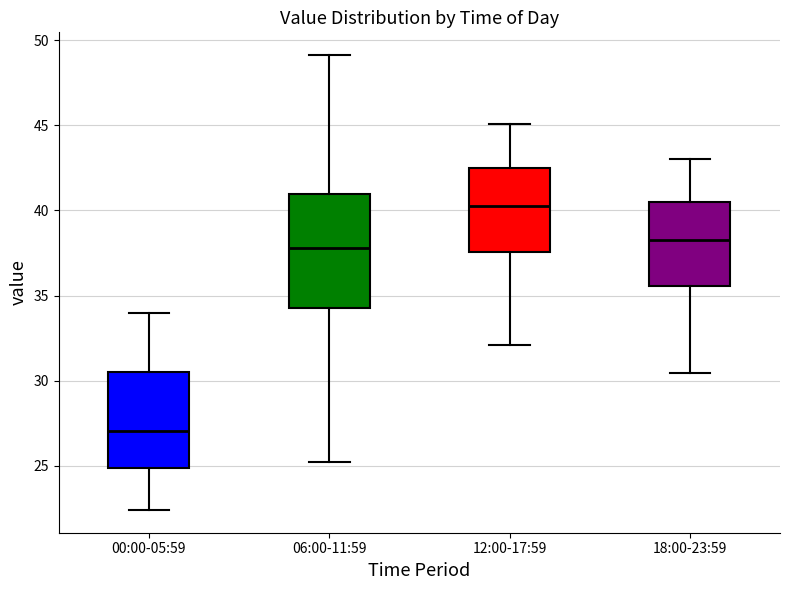

Reading left to right, transcribe this box plot: for each box, give where its median line is, the range the box spans, and where its two whiskers end, as read against the y-axis. The values are not printed on the chart, so give them approximately, as read against the axis.

00:00-05:59: median 27.0, box 25.0 to 30.5, whiskers 22.5 to 34.0
06:00-11:59: median 38.0, box 34.5 to 41.0, whiskers 25.0 to 49.0
12:00-17:59: median 40.0, box 37.5 to 42.5, whiskers 32.0 to 45.0
18:00-23:59: median 38.0, box 35.5 to 40.5, whiskers 30.5 to 43.0